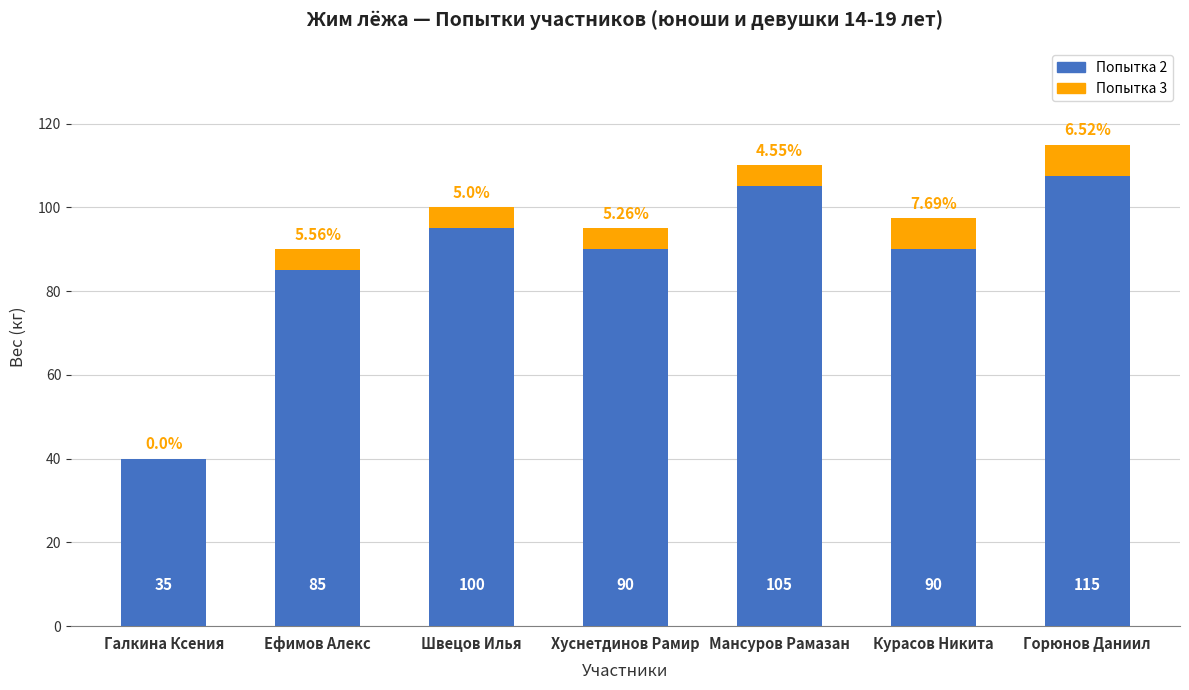

What are all the series names shown in the legend?

Попытка 2, Попытка 3